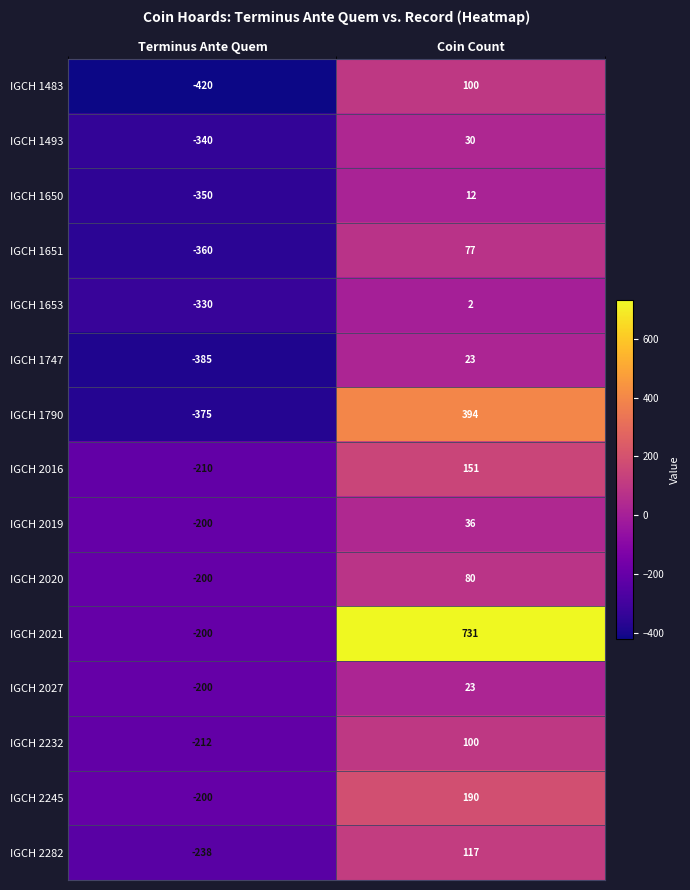

The IGCH 2016 series shows -87 at Terminus Ante Quem. True or false?

False